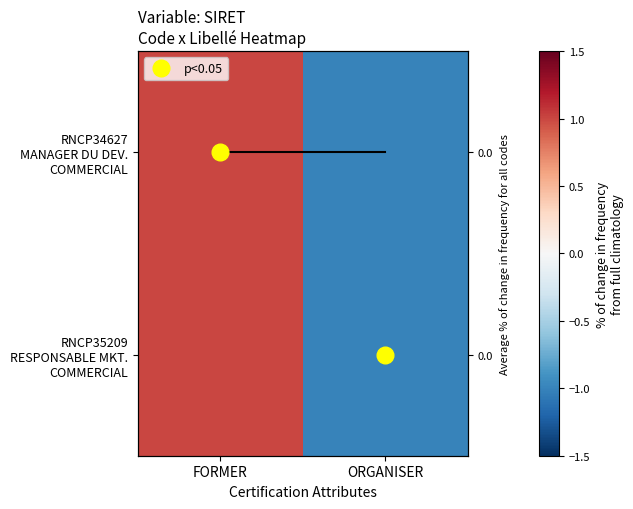

At how many categories does at least one series exceed 0?

1